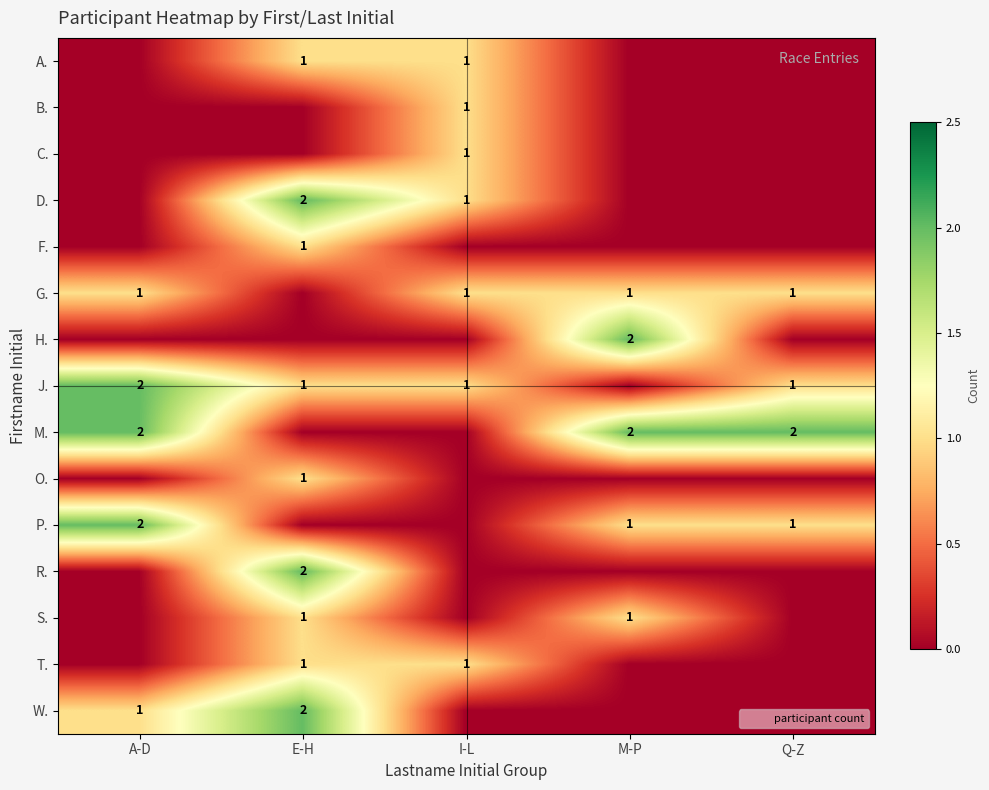

The T. series shows 0 at Q-Z. True or false?

True